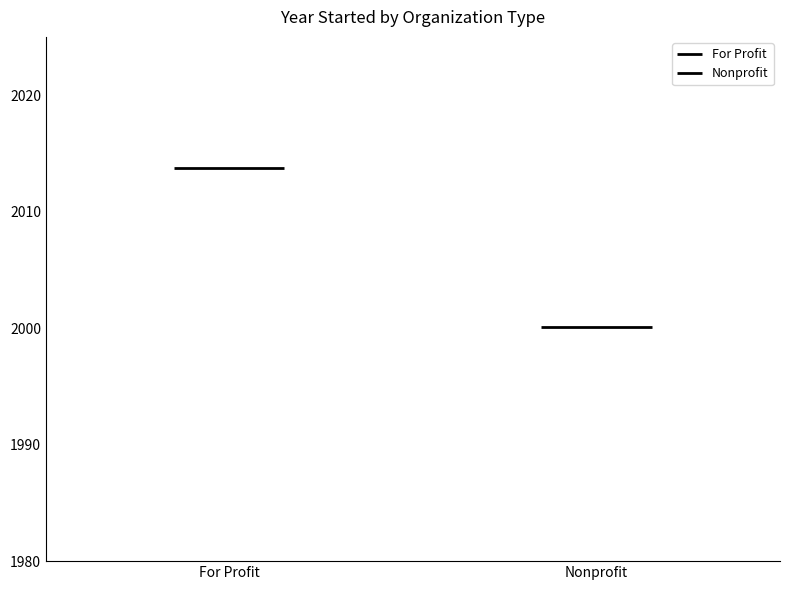

Reading right to left, transcribe all the data shown in this chart.

For Profit: 2013.8	2013.8
Nonprofit: 2000.1	2000.1